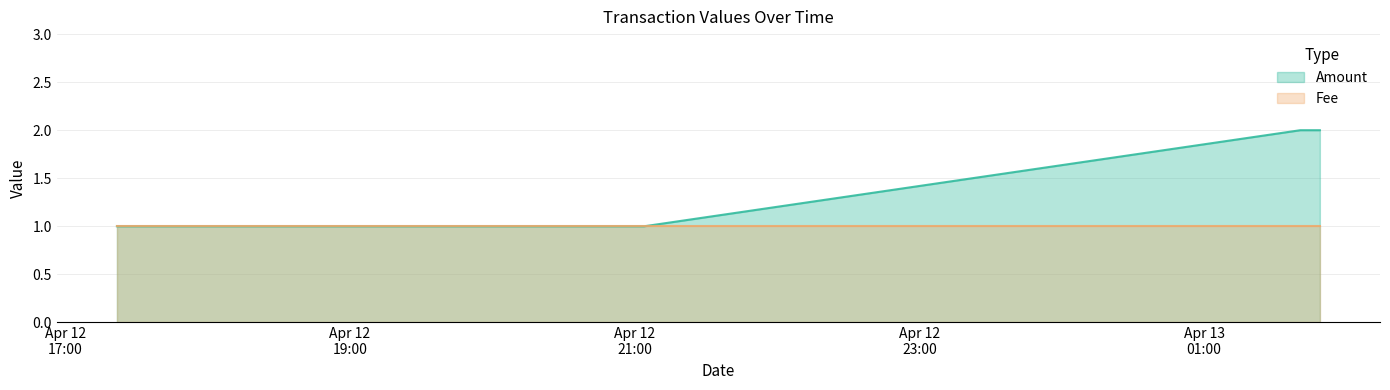

Rank the categories by value from lowest to highest.

2016-04-12 17:21:46, 2016-04-12 21:03:56, 2016-04-13 01:40:33, 2016-04-13 01:48:47